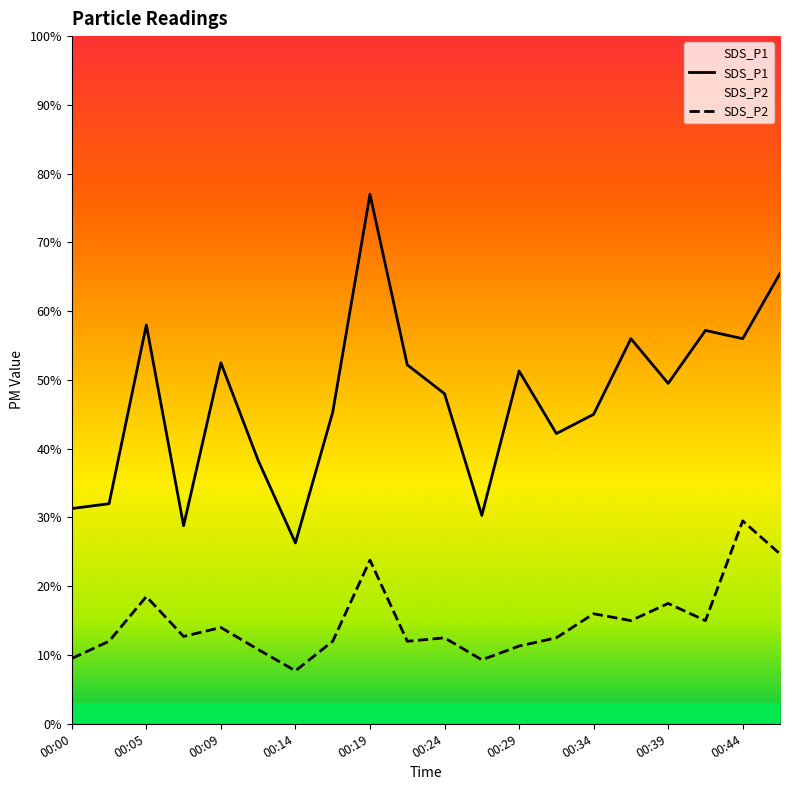

Does the chart display data point markers on the line(s)?

No